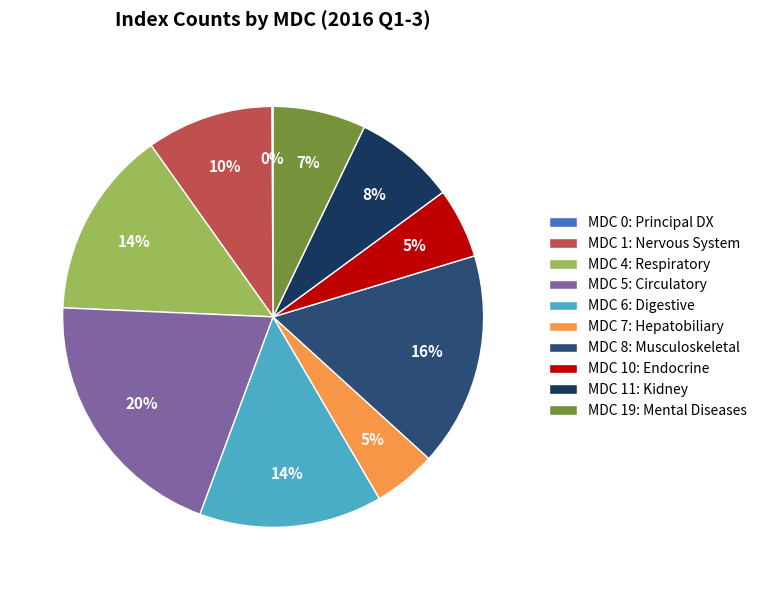

The MDC 0: Principal DX slice represents 0% of the pie. True or false?

True